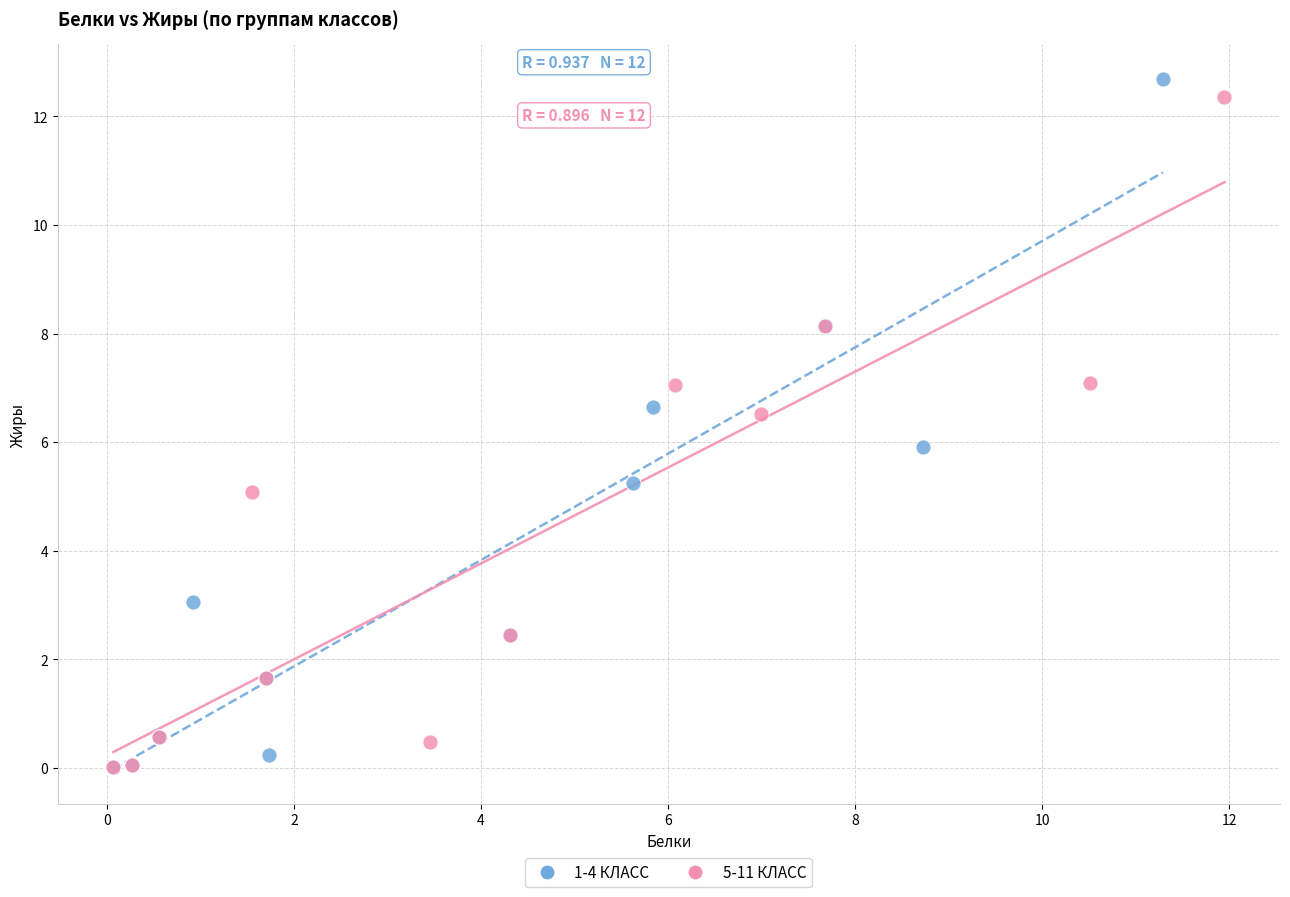

Which series has the largest Y range (max minus min)?

1-4 КЛАСС